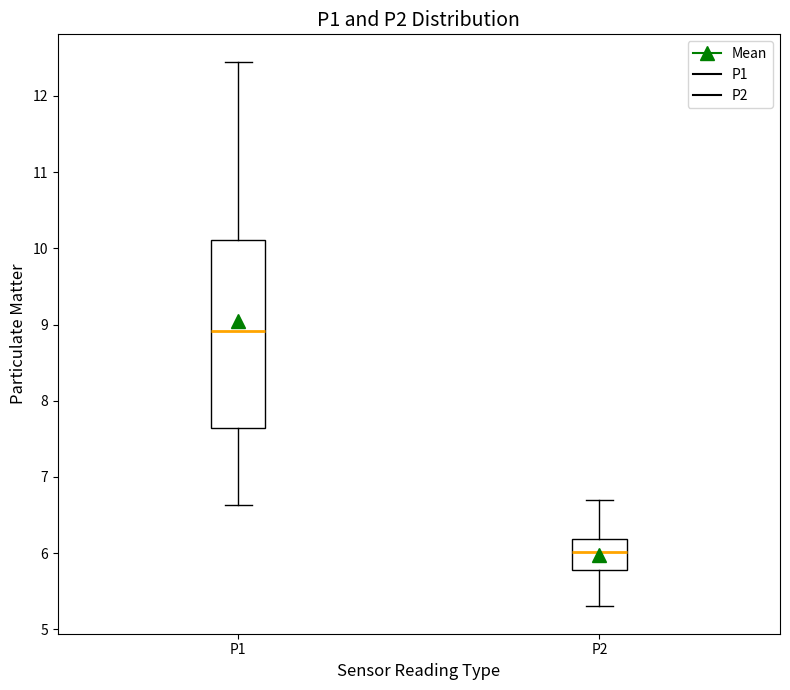

Where is the upper edge of the box for P1 on the y-axis? The values are not printed on the chart, so give them approximately, as read against the axis.

10.1